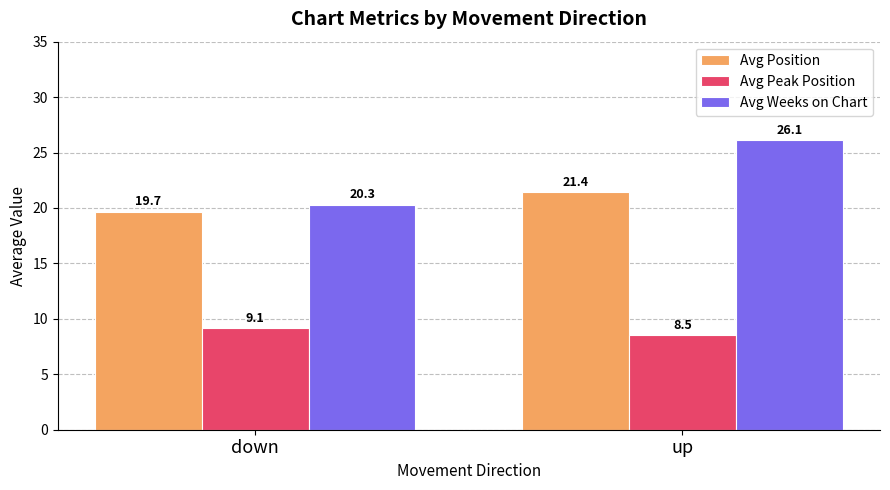

How many bars are there in total?

6